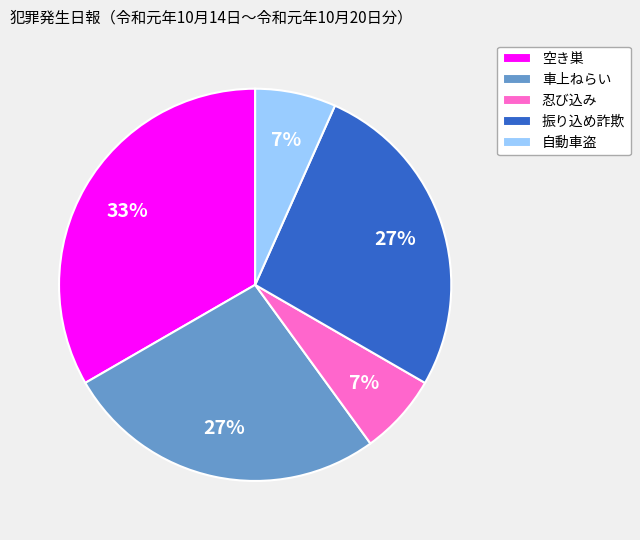

What is the largest slice in the pie chart?

空き巣